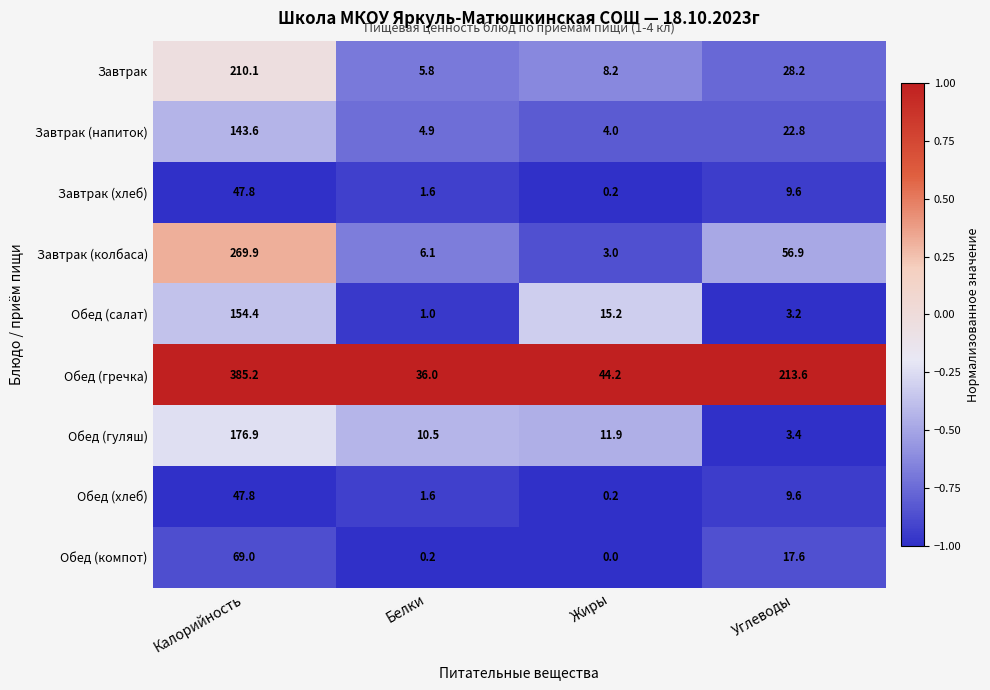

What is the sum of the Завтрак (хлеб) values at Калорийность and Жиры?

48.0